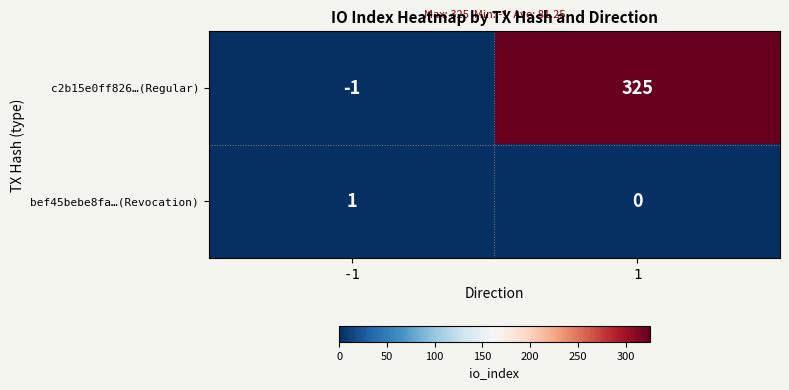

How many positive values does the c2b15e0ff826…(Regular) series have?

1